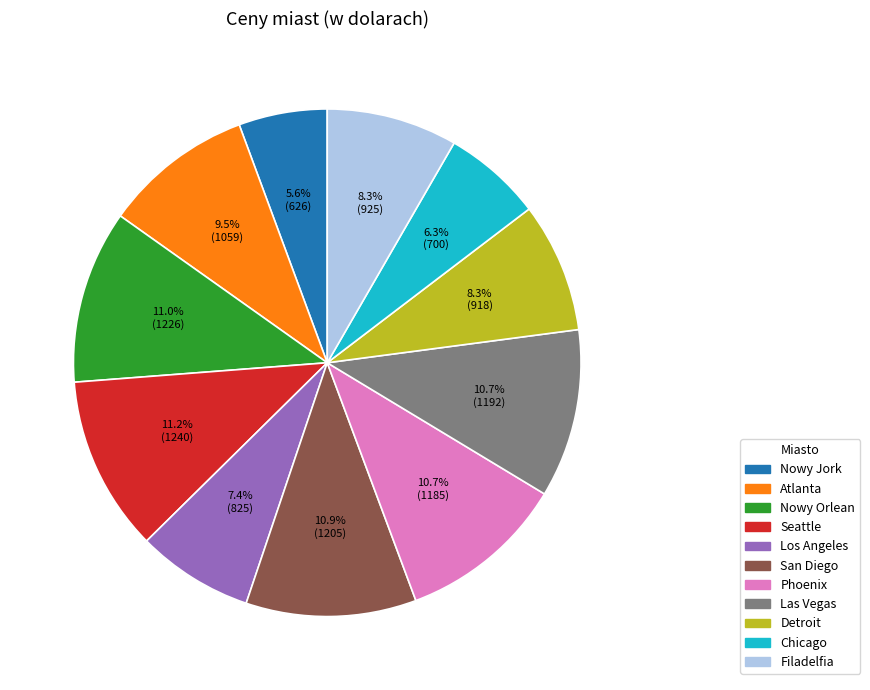

To the nearest percent, what is the difference between the largest and smallest slice percentages?

6%